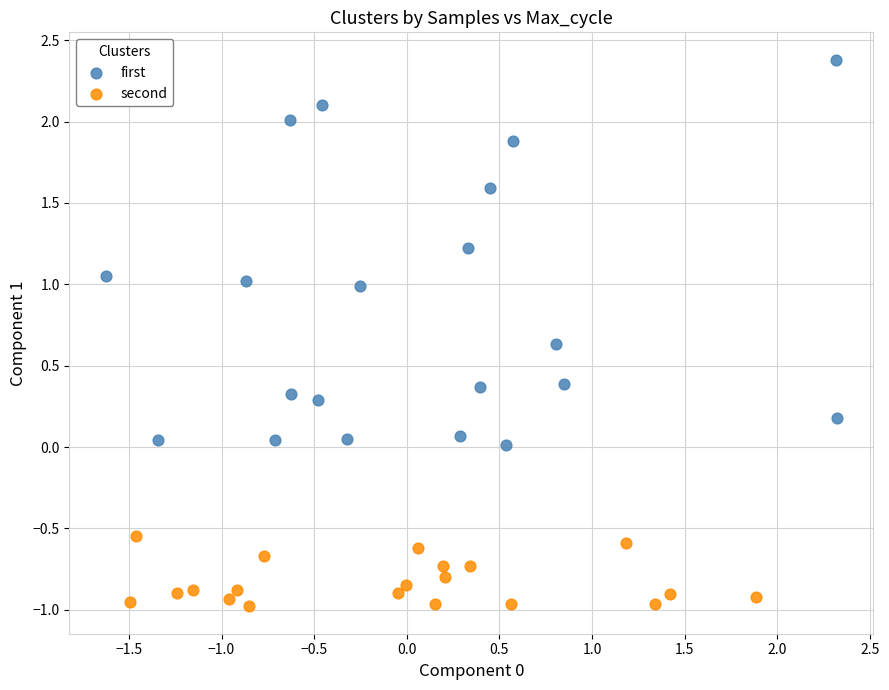

Which series reaches the maximum Y coordinate?

first